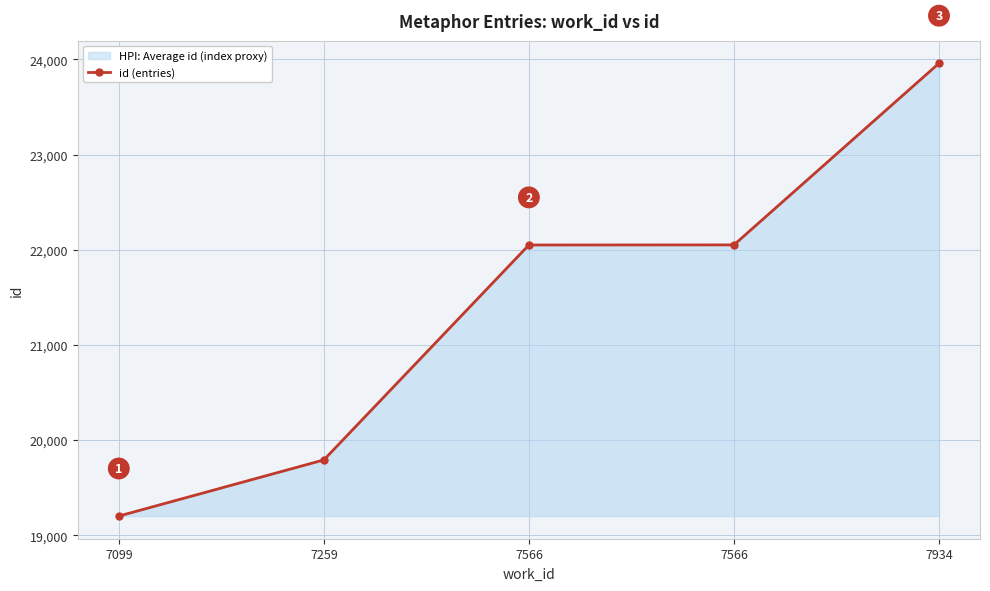

How many distinct data groups are displayed?

1